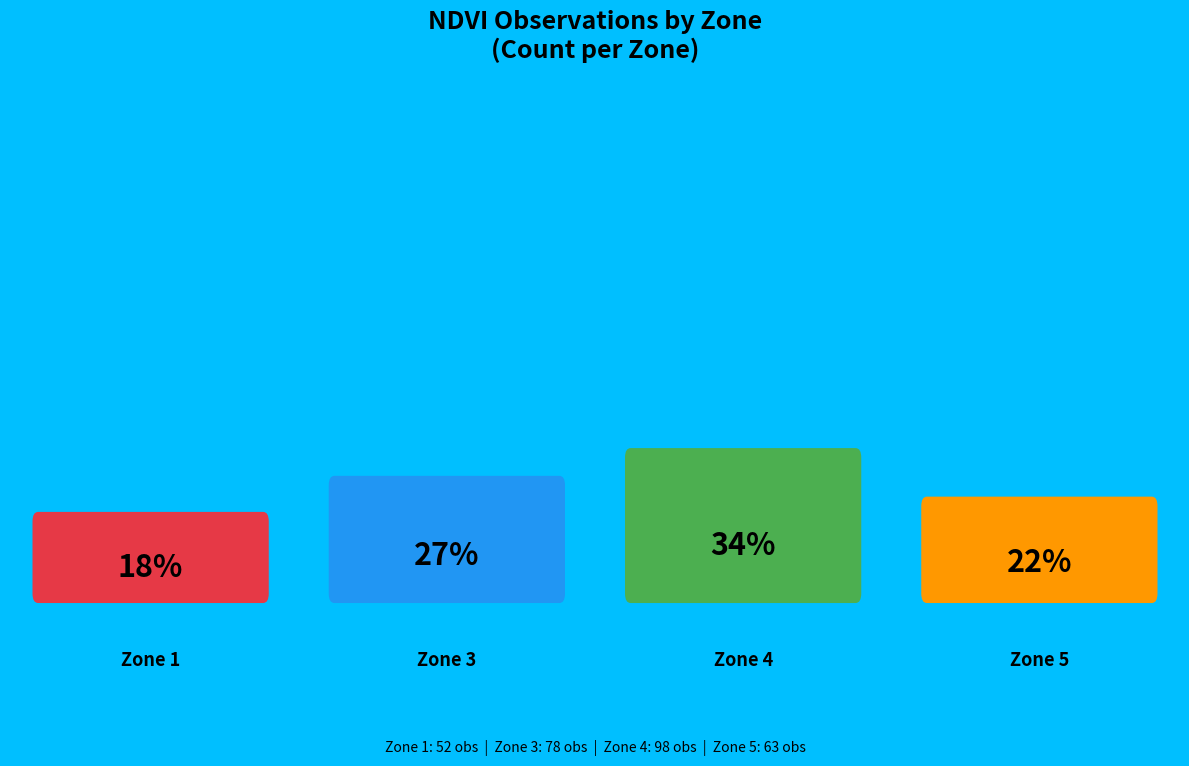

To the nearest percent, what portion does Zone 3 represent?

27%